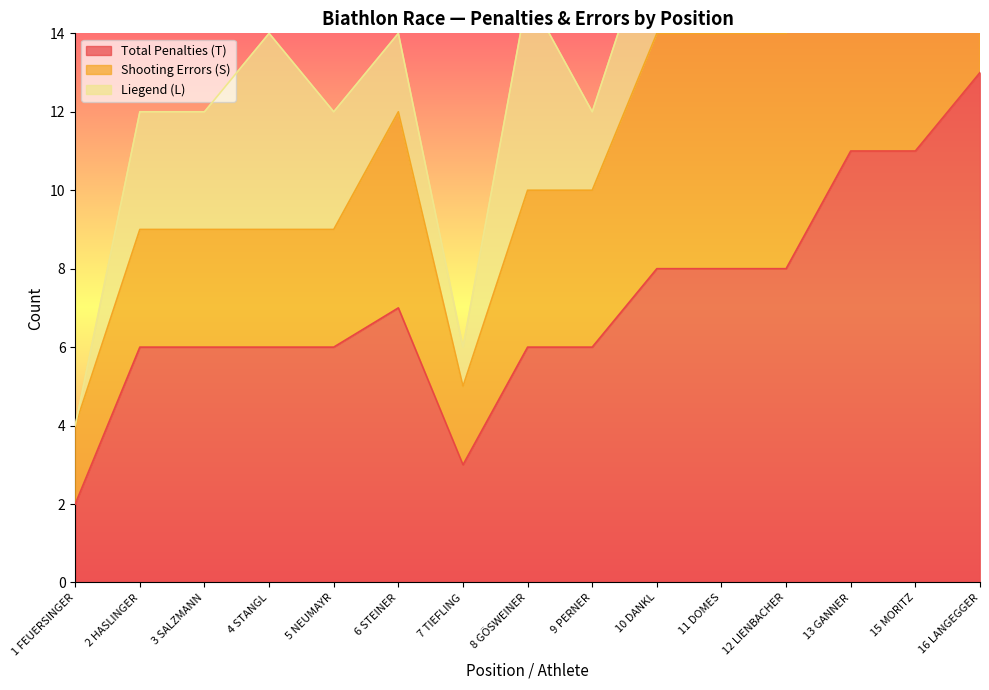

True or false: Shooting Errors (S) and Total Penalties (T) cross at least once.

False